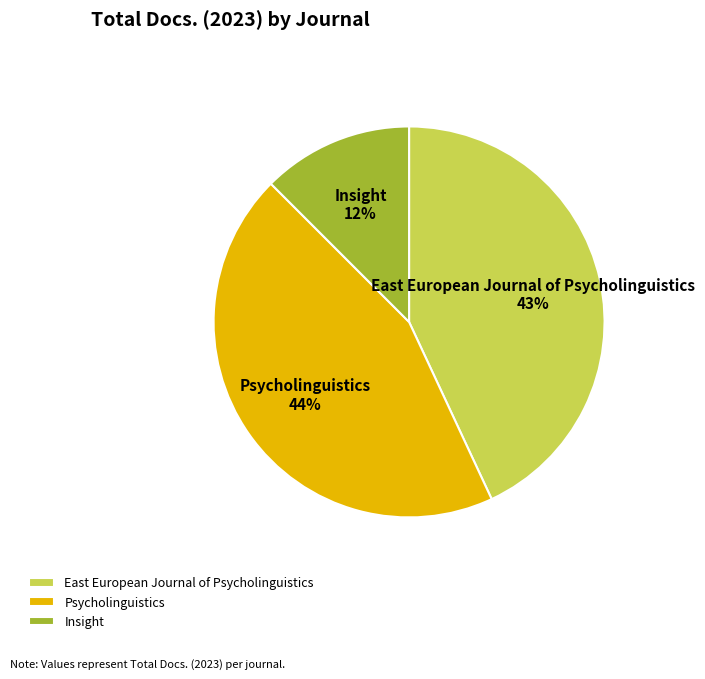

What percentage is the Psycholinguistics slice, to the nearest percent?

44%